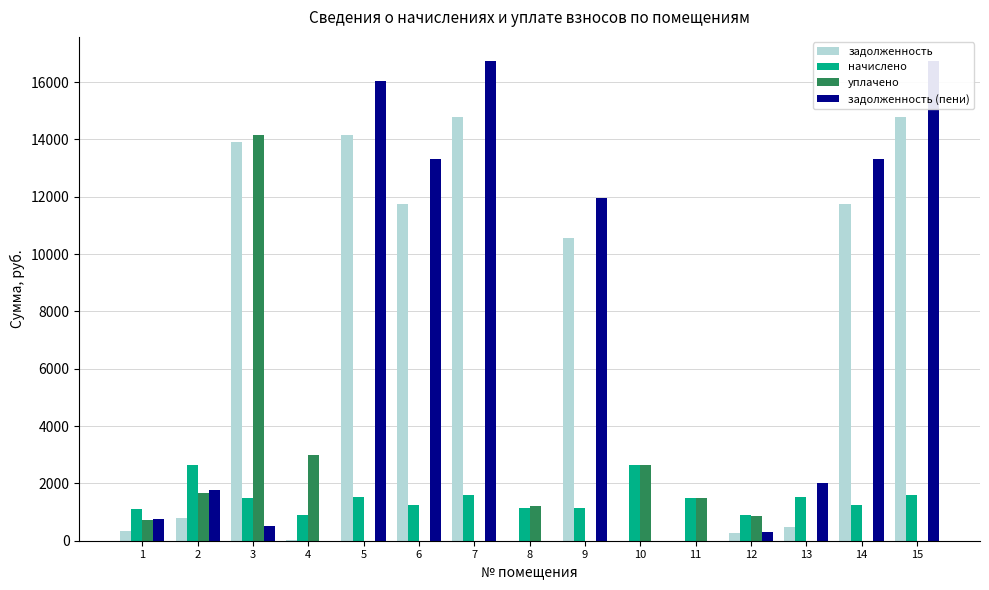

Reading right to left, extract all data points from this chart.

задолженность: 15=14774.6	14=11738.8	13=467.2	12=269.0	11=0.0	10=0.0	9=10553.5	8=0.0	7=14774.6	6=11738.8	5=14167.6	4=12.8	3=13907.2	2=790.2	1=338.3
начислено: 15=1588.2	14=1261.9	13=1522.9	12=895.1	11=1495.0	10=2629.4	9=1134.4	8=1137.5	7=1588.2	6=1261.9	5=1522.9	4=895.1	3=1495.0	2=2629.4	1=1122.0
уплачено: 15=0.0	14=0.0	13=0.0	12=865.7	11=1495.0	10=2629.4	9=0.0	8=1219.5	7=0.0	6=0.0	5=0.0	4=2996.4	3=14158.6	2=1666.6	1=711.2
задолженность (пени): 15=16741.3	14=13301.4	13=1997.4	12=298.4	11=0.0	10=0.0	9=11958.2	8=0.0	7=16741.3	6=13301.4	5=16053.4	4=0.0	3=514.4	2=1752.9	1=748.4